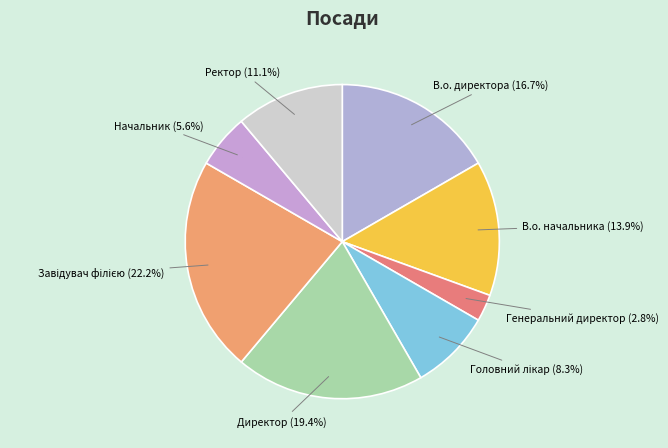

How many slices are in this pie chart?

8